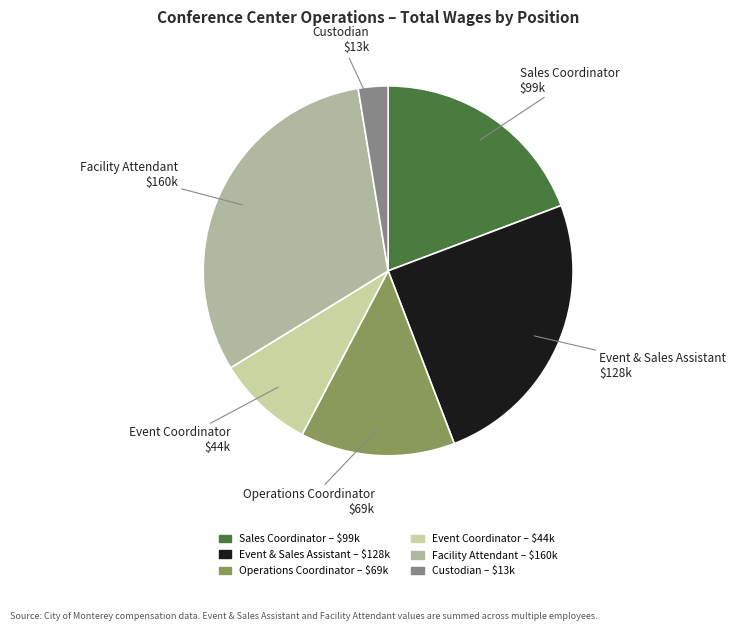

Which has a higher value, Facility Attendant or Custodian?

Facility Attendant